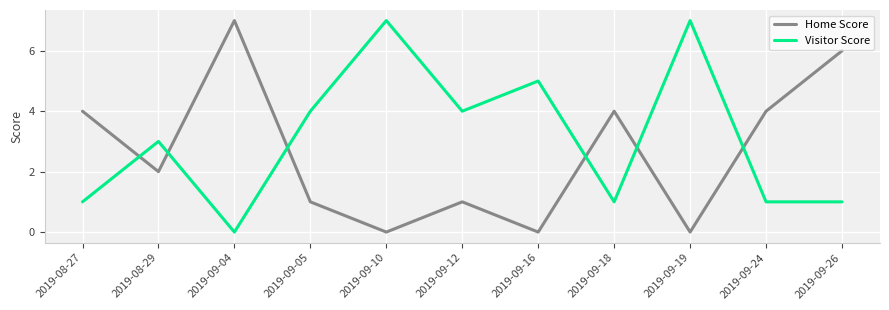

Which series has the largest total across all categories?

Visitor Score